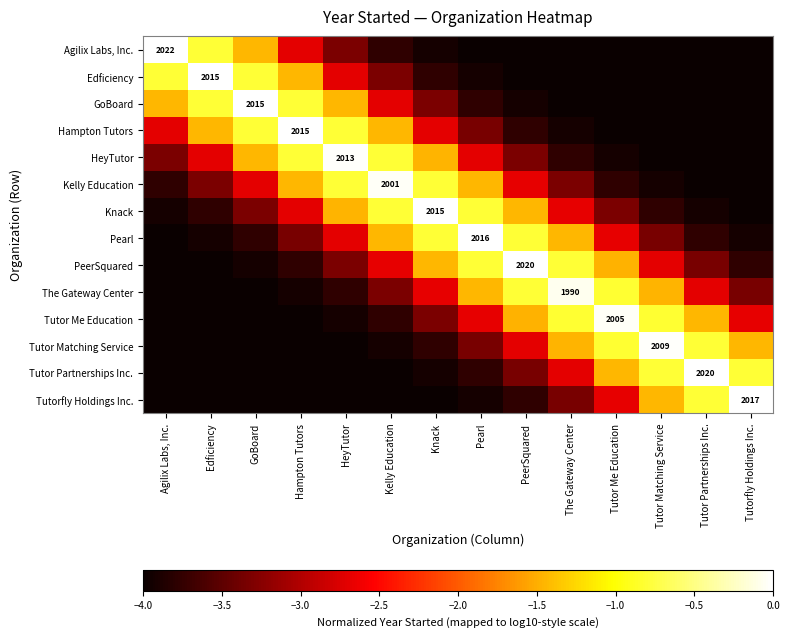

What is the sum of the Tutor Matching Service values at PeerSquared and Pearl?

-6.0